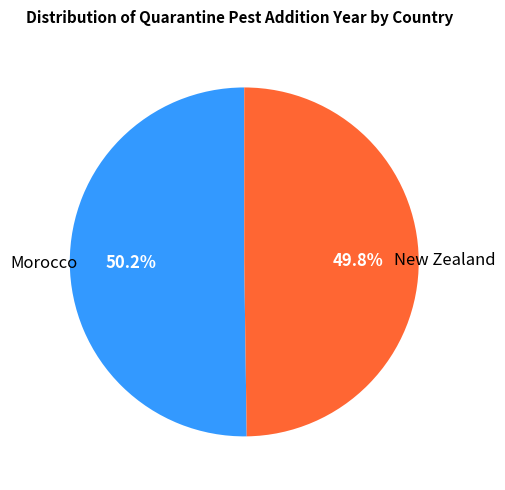

What is the ratio of the value at New Zealand to the value at Morocco?

1.0